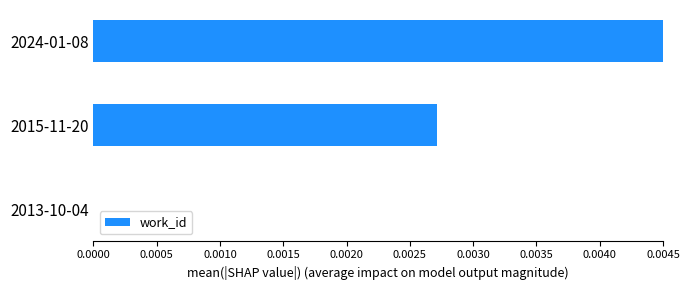

The chart shows a value of 0.0 at 2013-10-04. True or false?

True